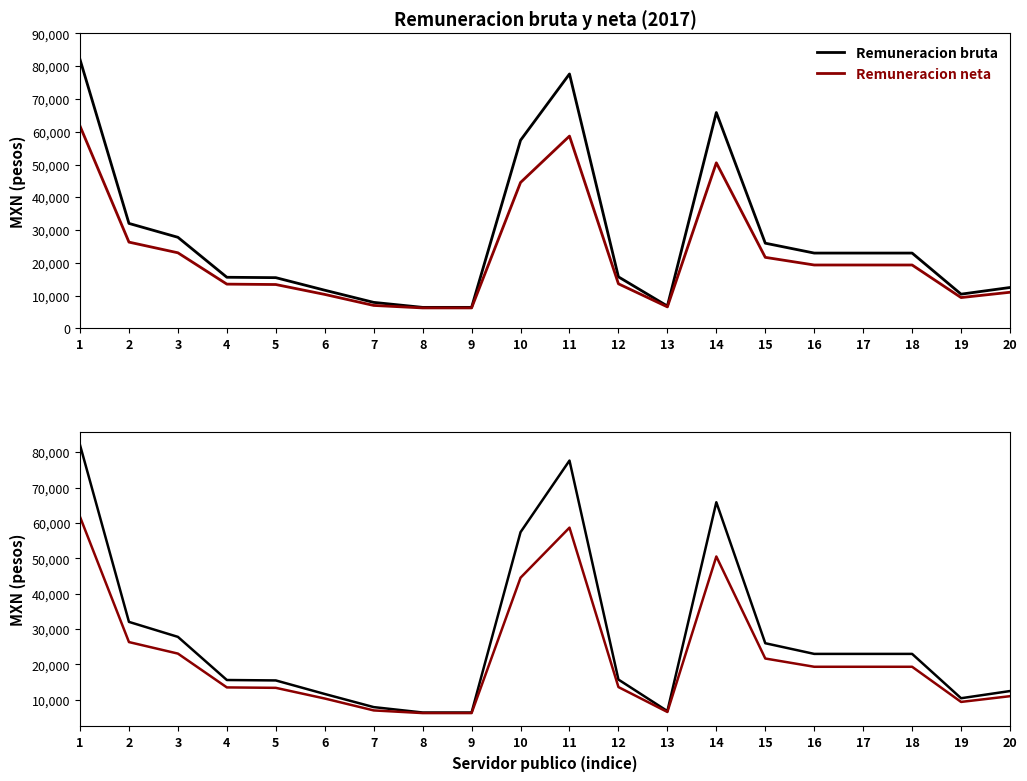

The value of Remuneracion bruta at 16 is 22984.0. True or false?

True